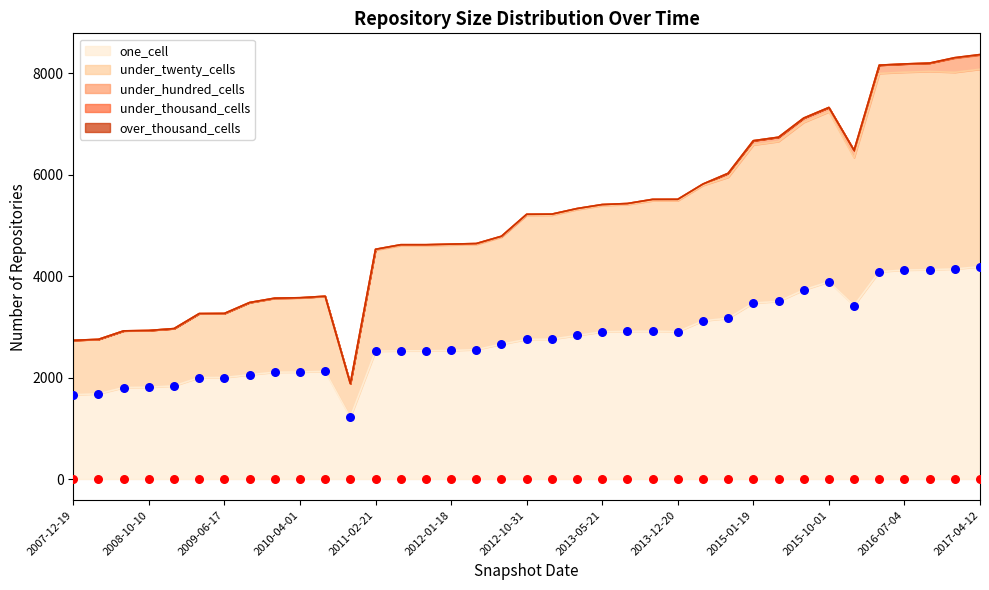

Which series has the largest Y range (max minus min)?

under_twenty_cells